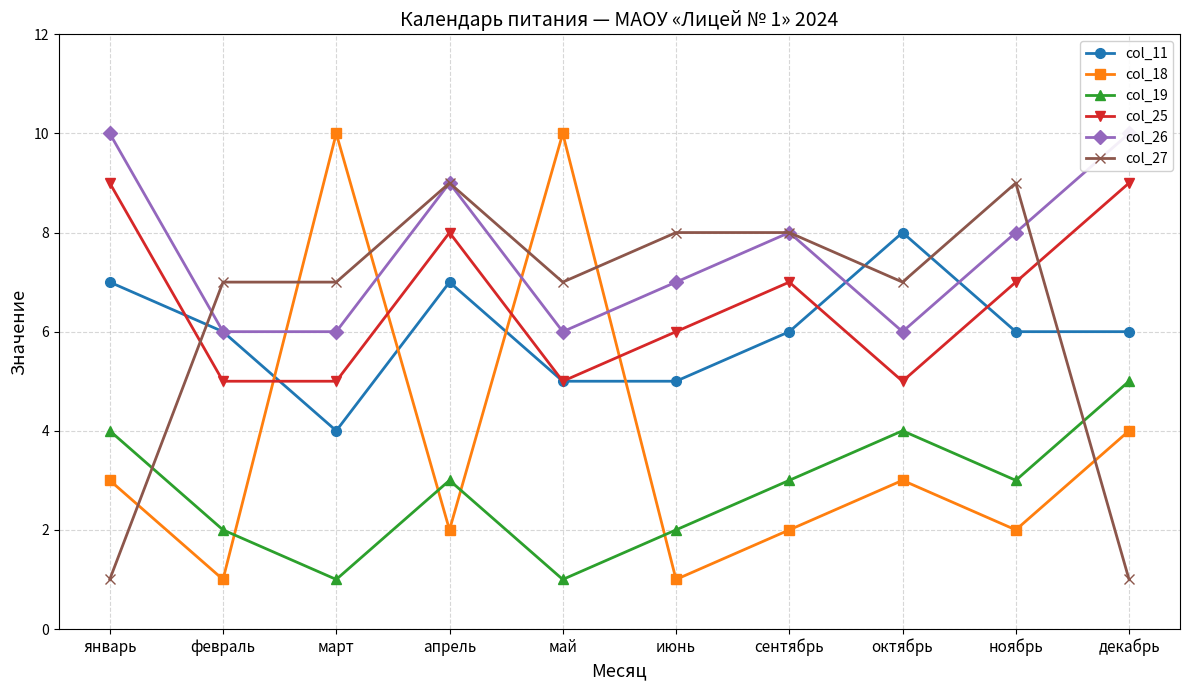

What is the highest value of the col_26 series?

10